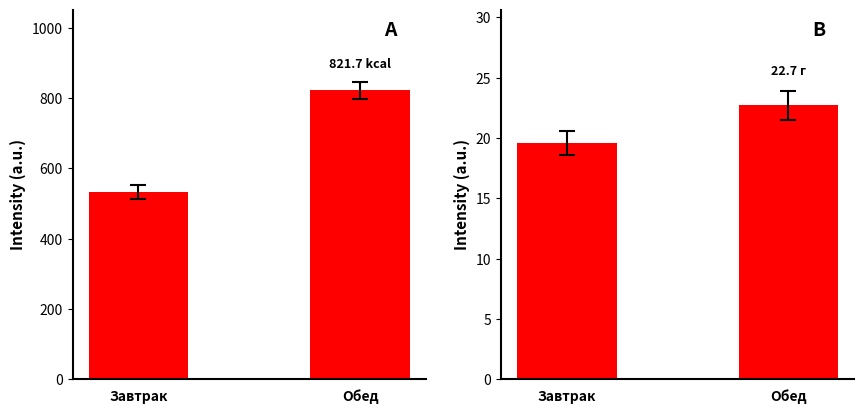

Rank the series by their average value, from highest to lowest.

Калорийность, Белки